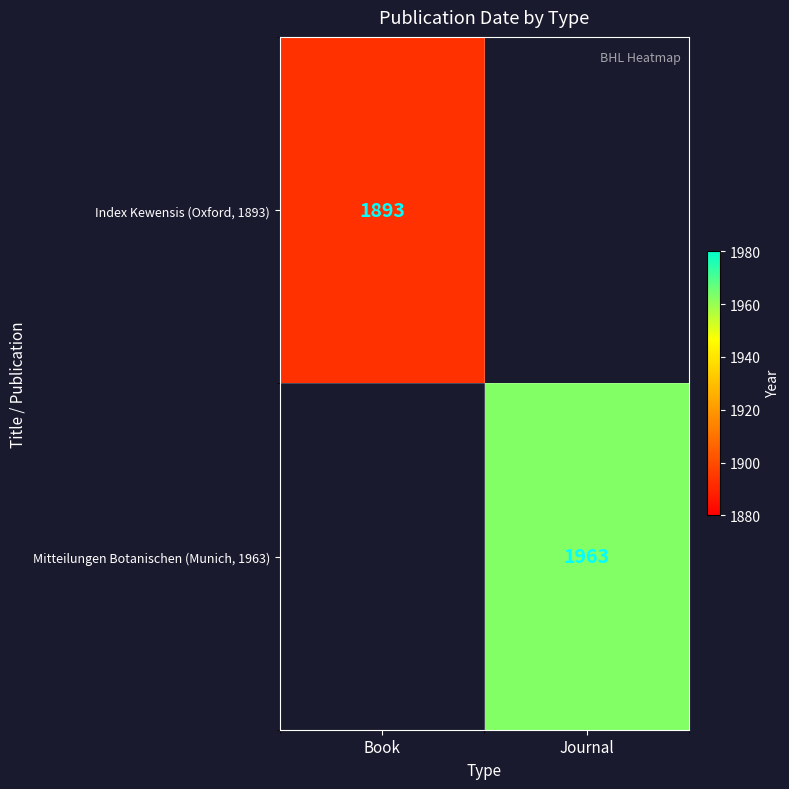

Is it true that Mitteilungen Botanischen (Munich, 1963) equals 1963 at Journal?

True